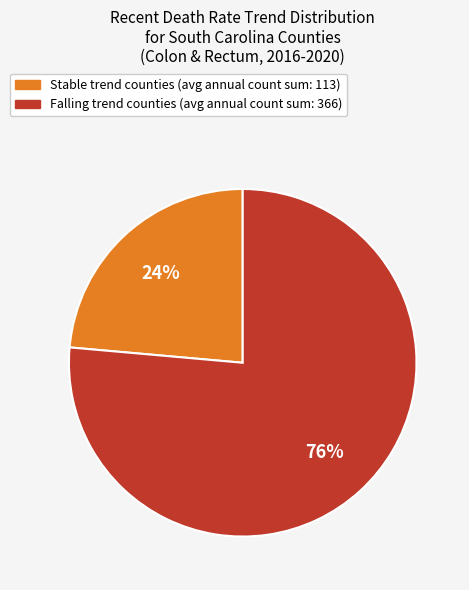

To the nearest percent, what is the average slice percentage?

50%